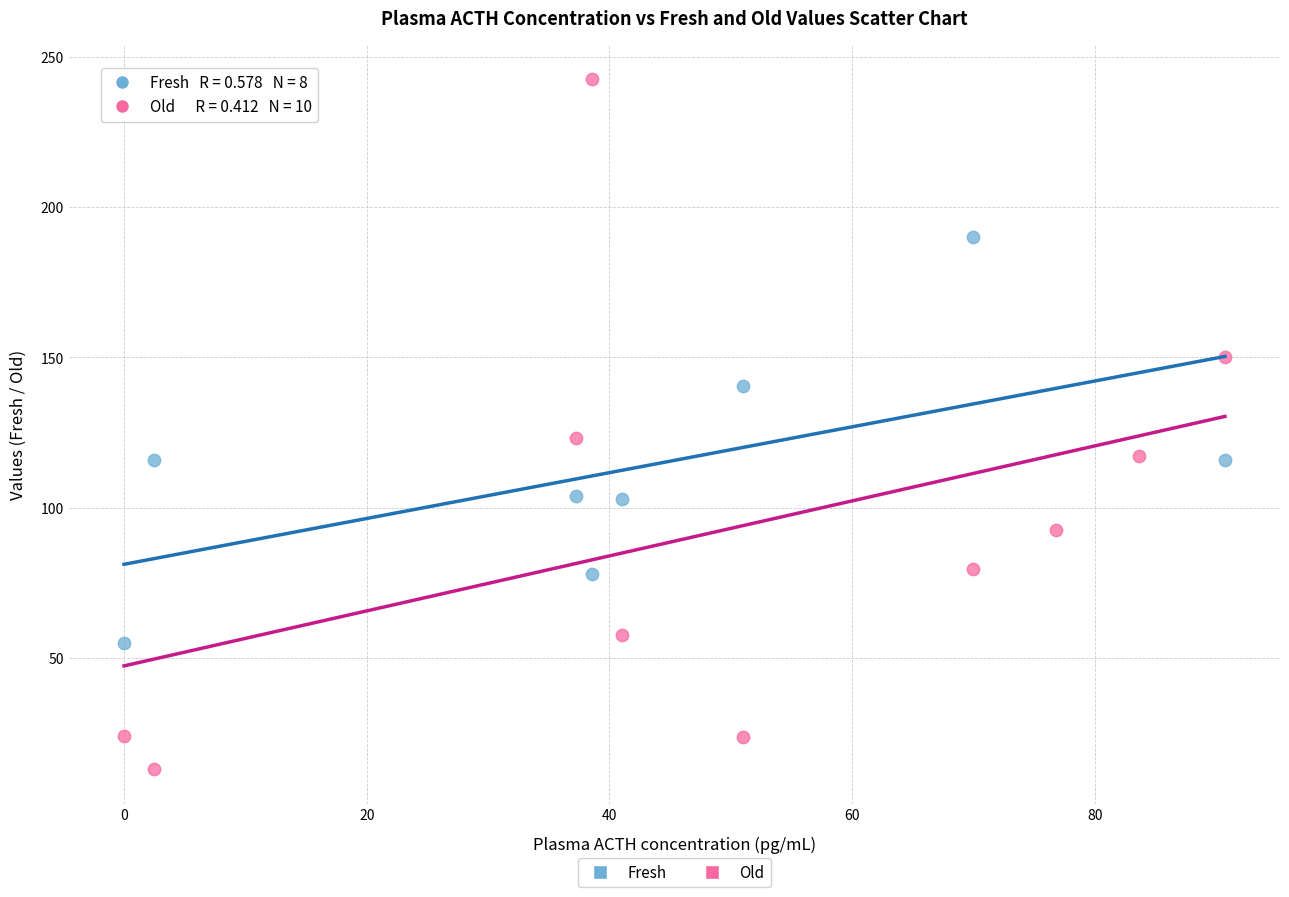

Which series has the widest spread of Y values?

Old